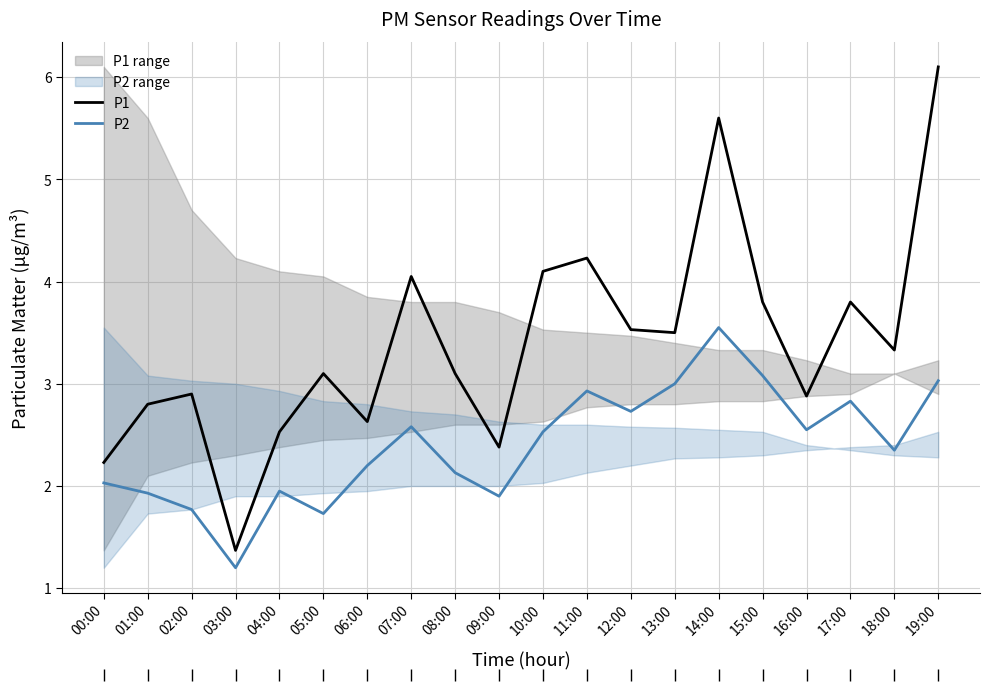

What is the average value of the P2 series?

2.4